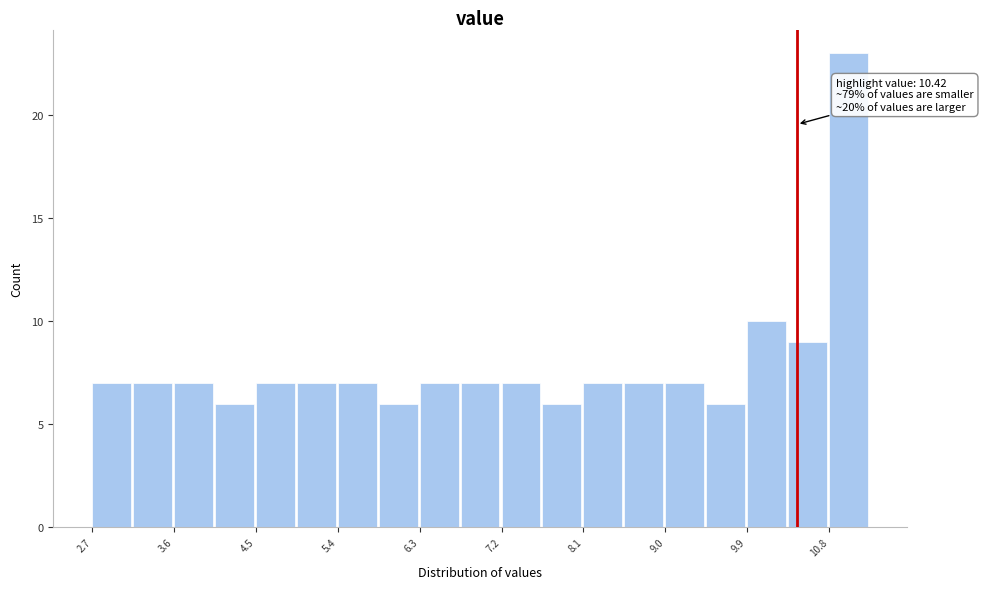

Over which range of the x-axis is the bar tallest?

10.8 to 11.2